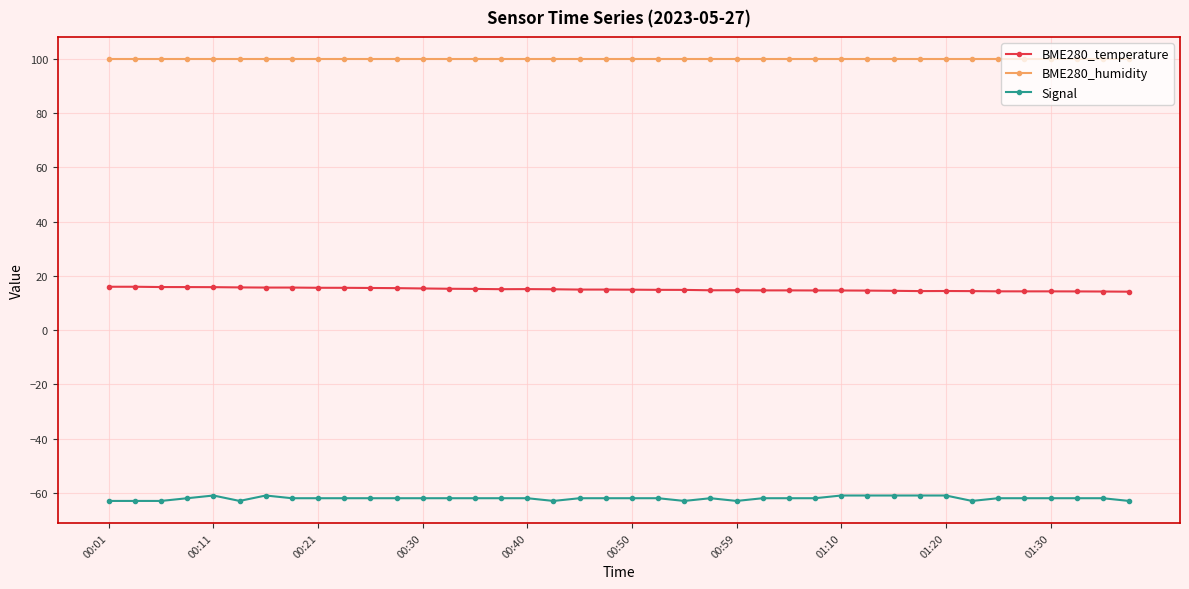

Rank the series by their average value, from highest to lowest.

BME280_humidity, BME280_temperature, Signal